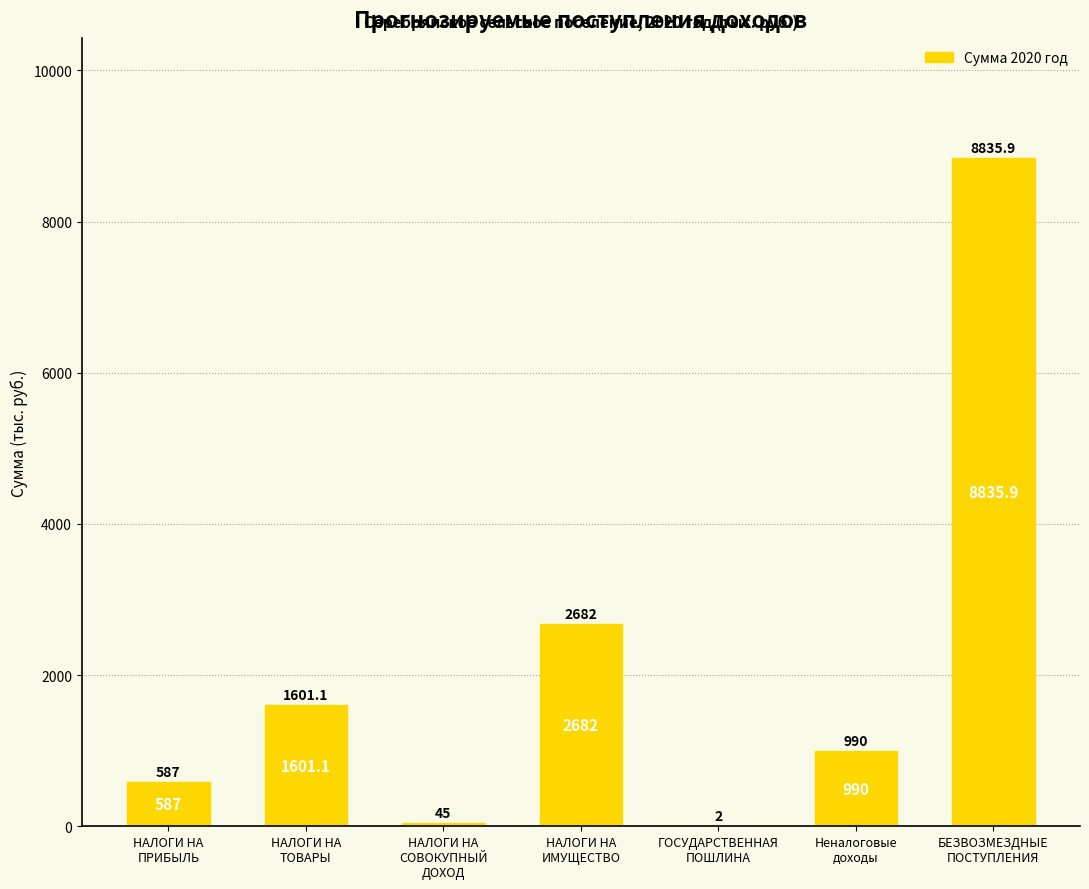

What is the difference between the values at НАЛОГИ НА
ИМУЩЕСТВО and НАЛОГИ НА
СОВОКУПНЫЙ
ДОХОД?

2637.0